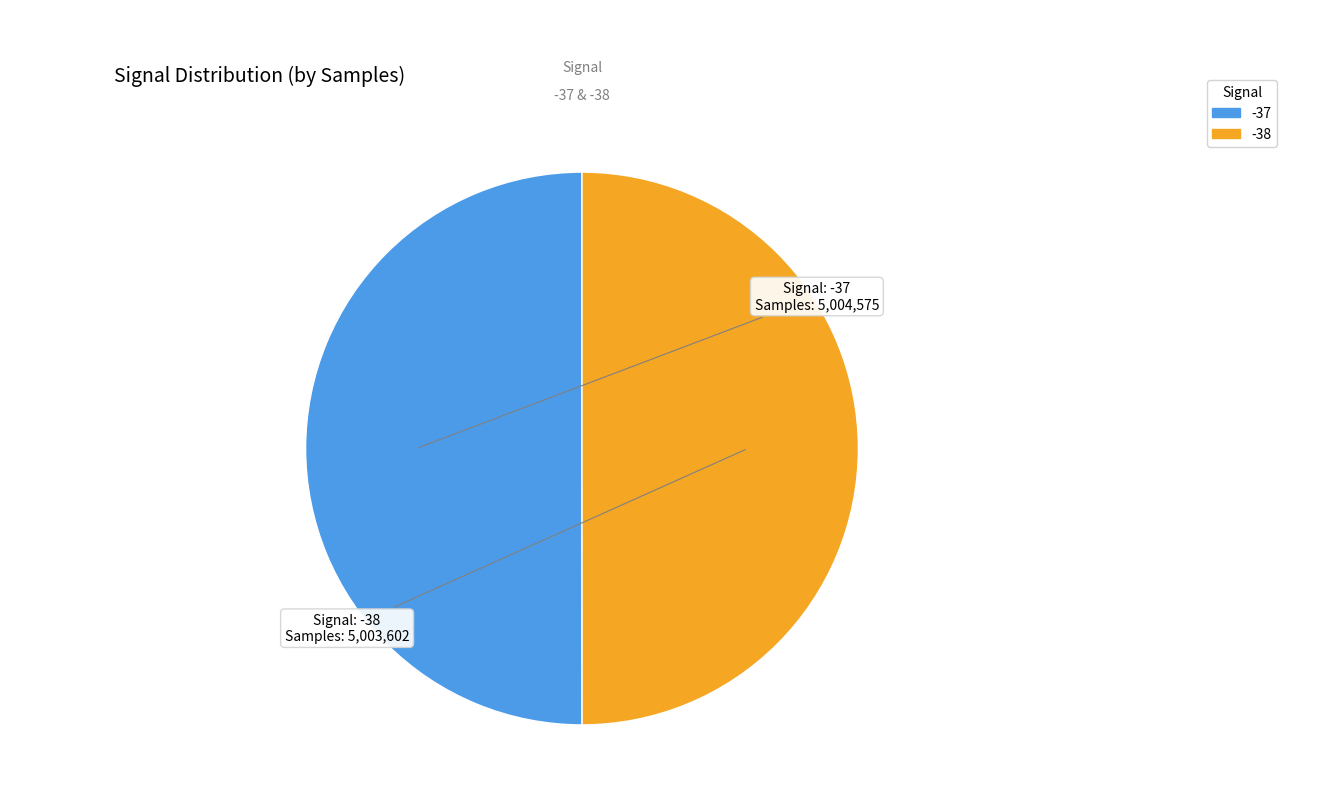

The -38 slice represents 35% of the pie. True or false?

False